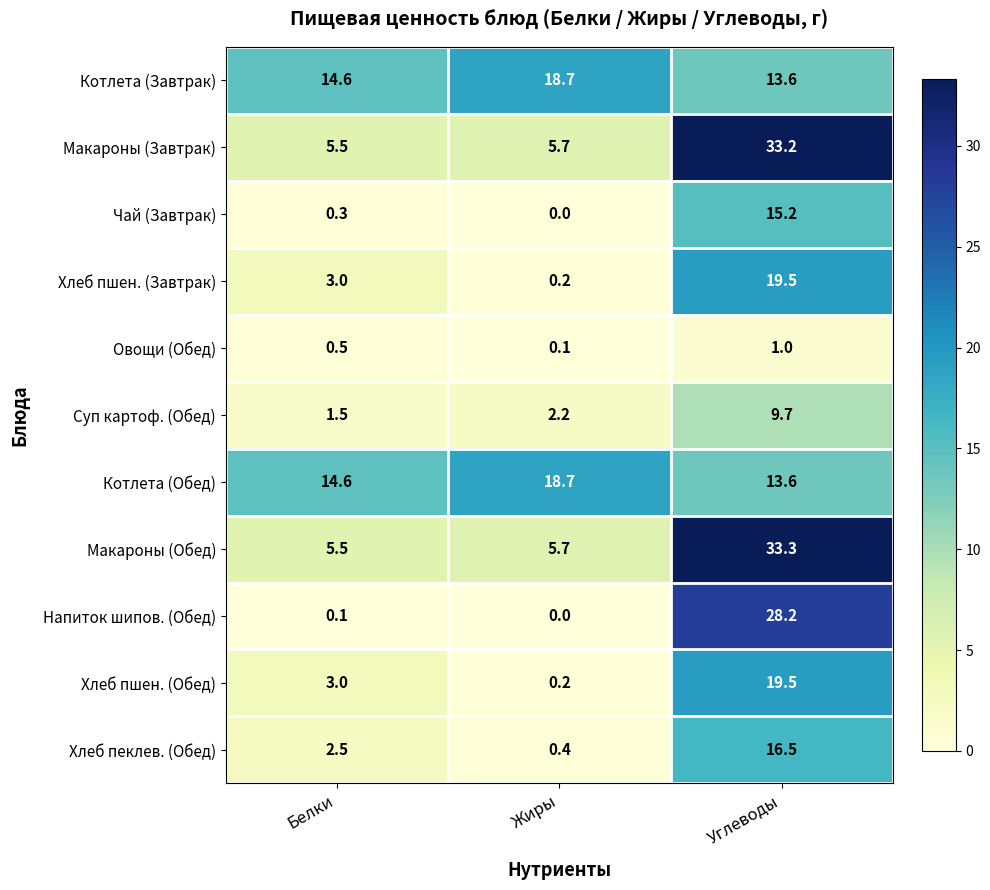

What is the sum of all Чай (Завтрак) values?

15.5